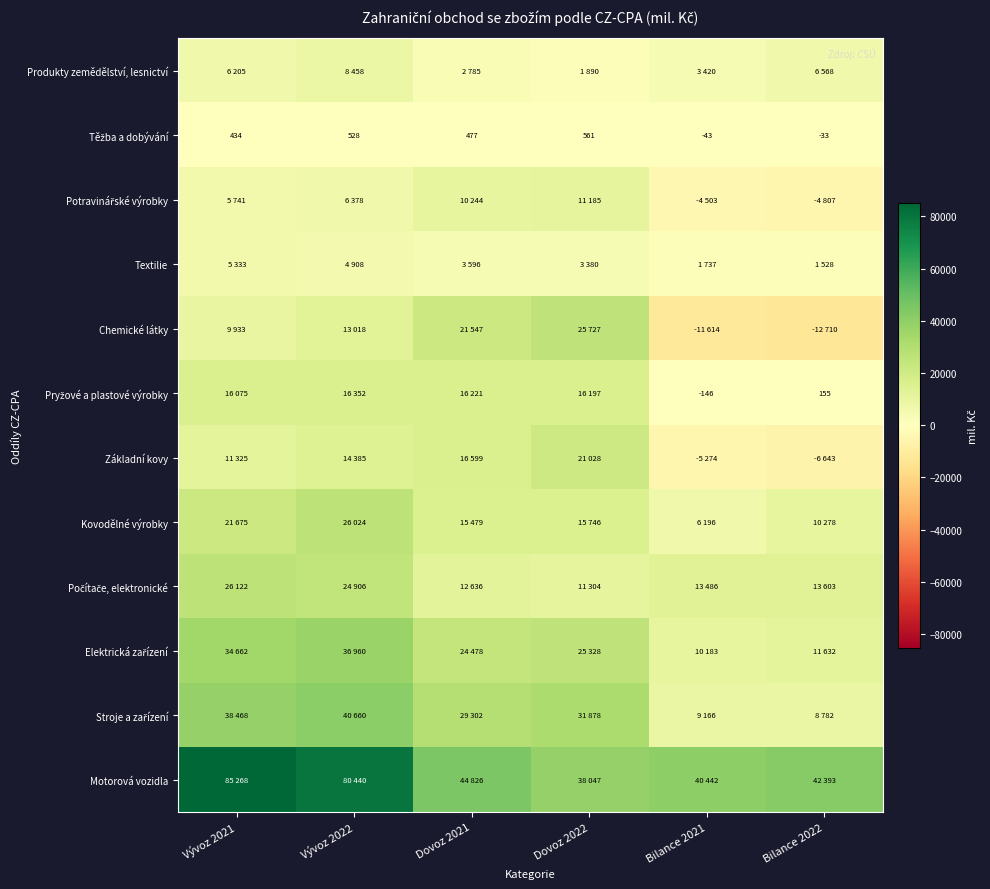

At which label does Motorová vozidla first exceed 44826?

Vývoz 2021